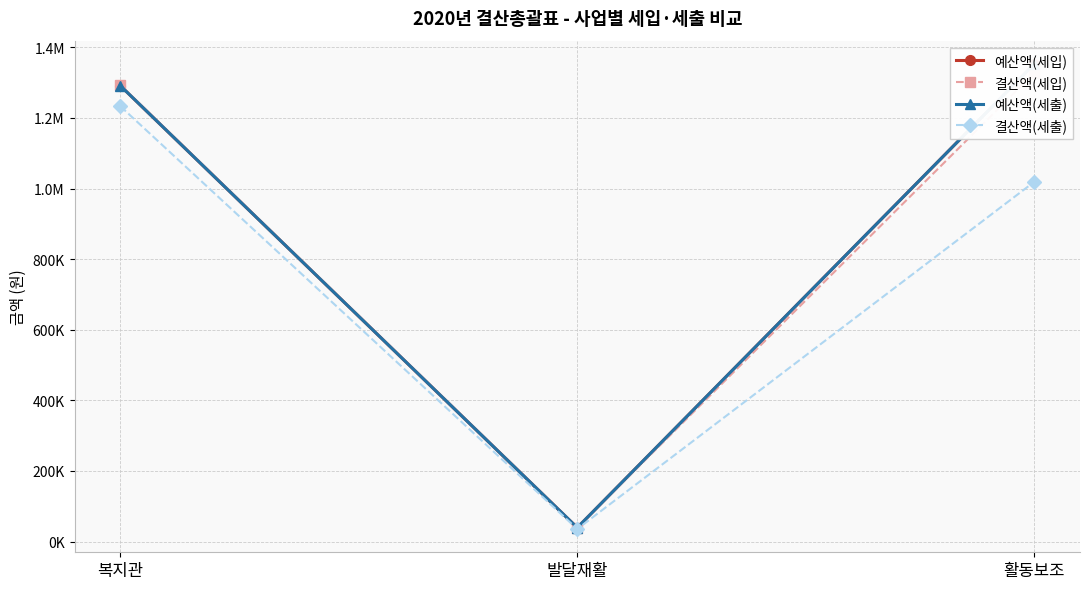

Where is 결산액(세입) nearest to the value 683446?

복지관